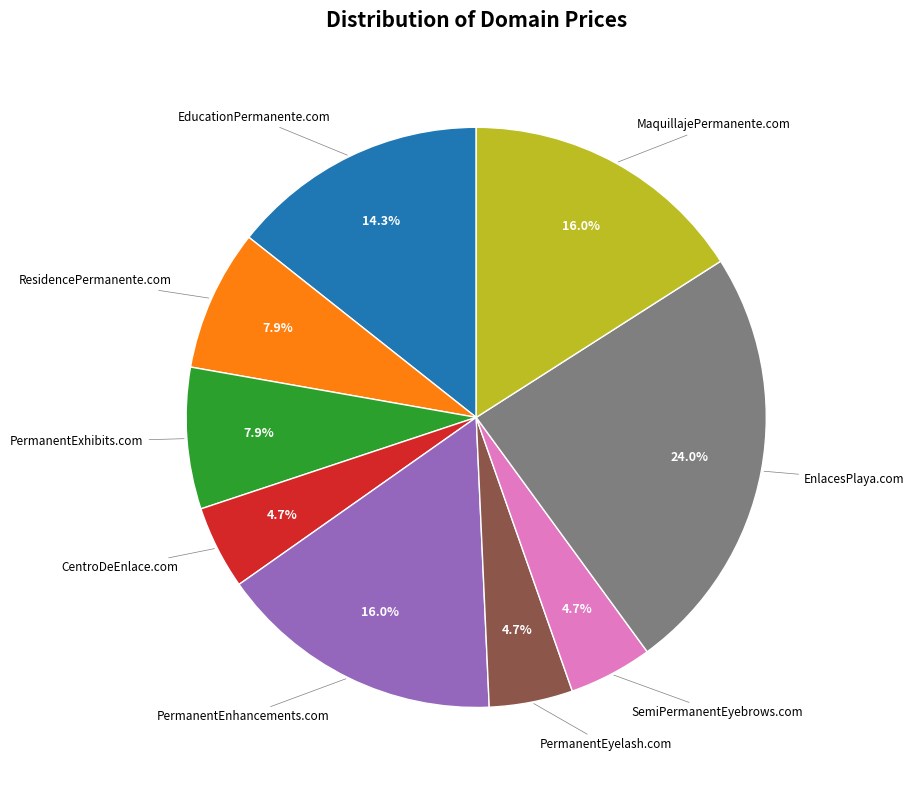

Is there any slice that represents more than half of the pie?

No